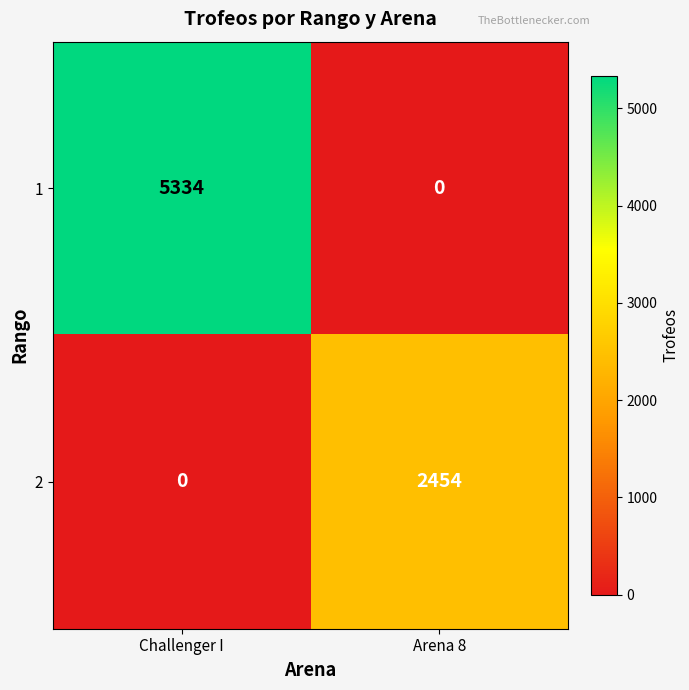

List the series in order of their peak value, highest first.

1, 2